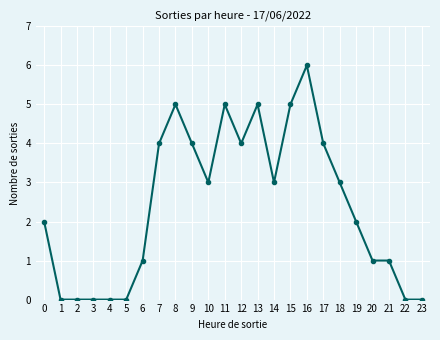

True or false: there are more than 1 points higher than both neighbors.

True